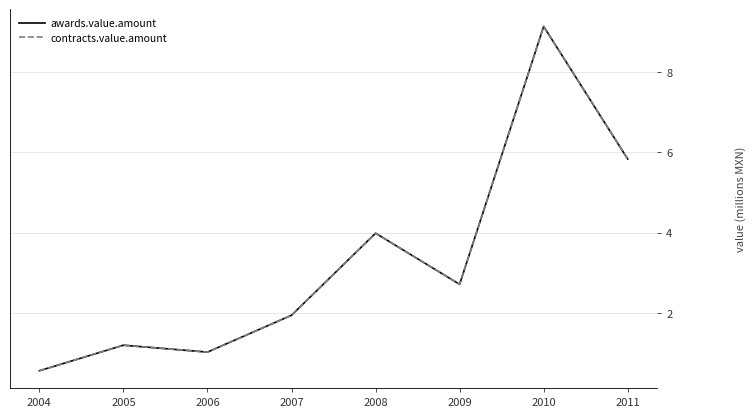

Is it true that contracts.value.amount equals 1.2 at 2005?

True